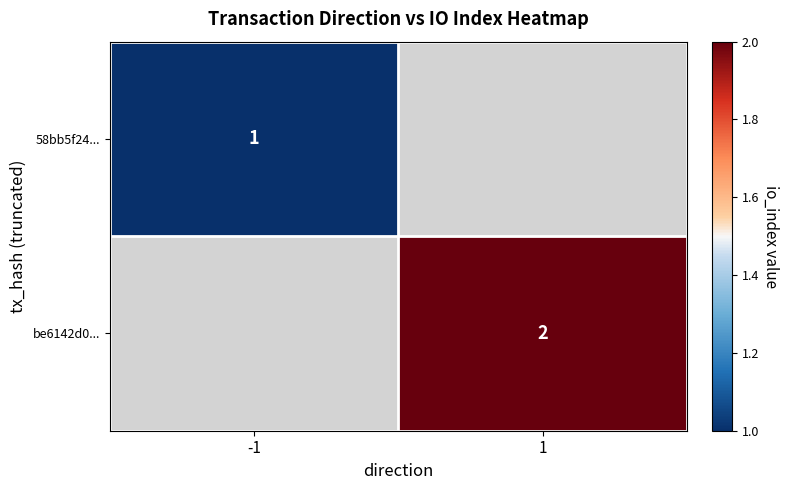

How many distinct data groups are displayed?

2